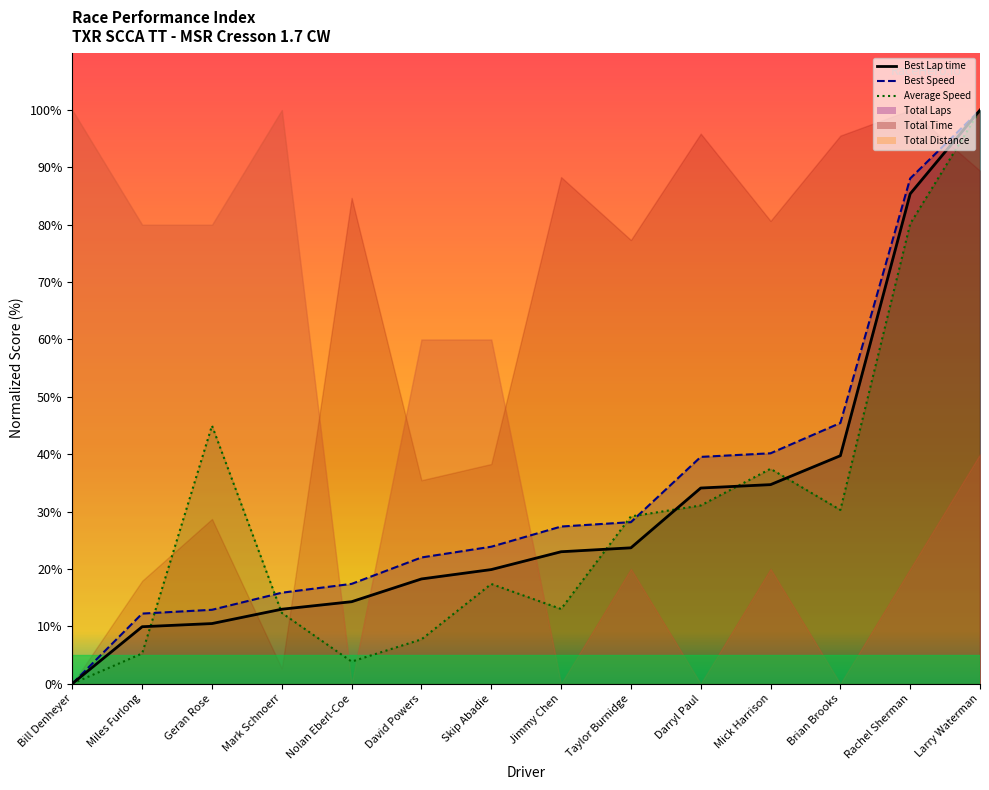

Rank the series at Jimmy Chen from lowest to highest value.

Average Speed, Best Lap time, Best Speed